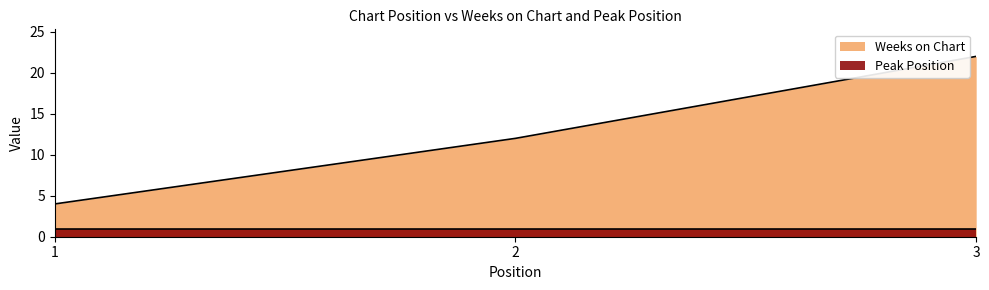

Count the values in the range 4 to 22.

3